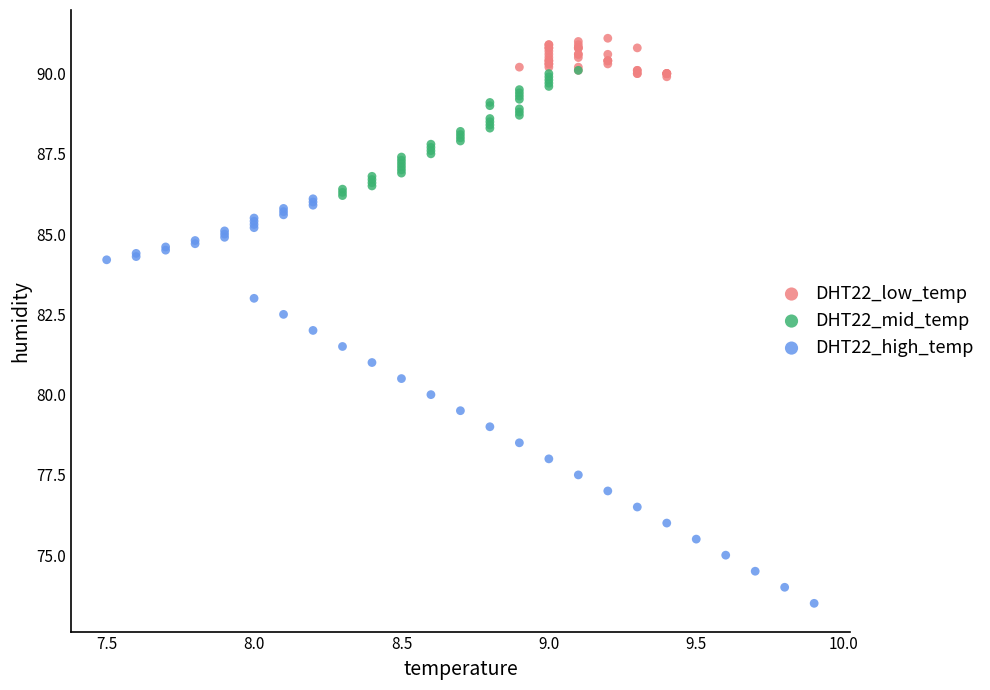

Which series reaches the minimum Y coordinate?

DHT22_high_temp